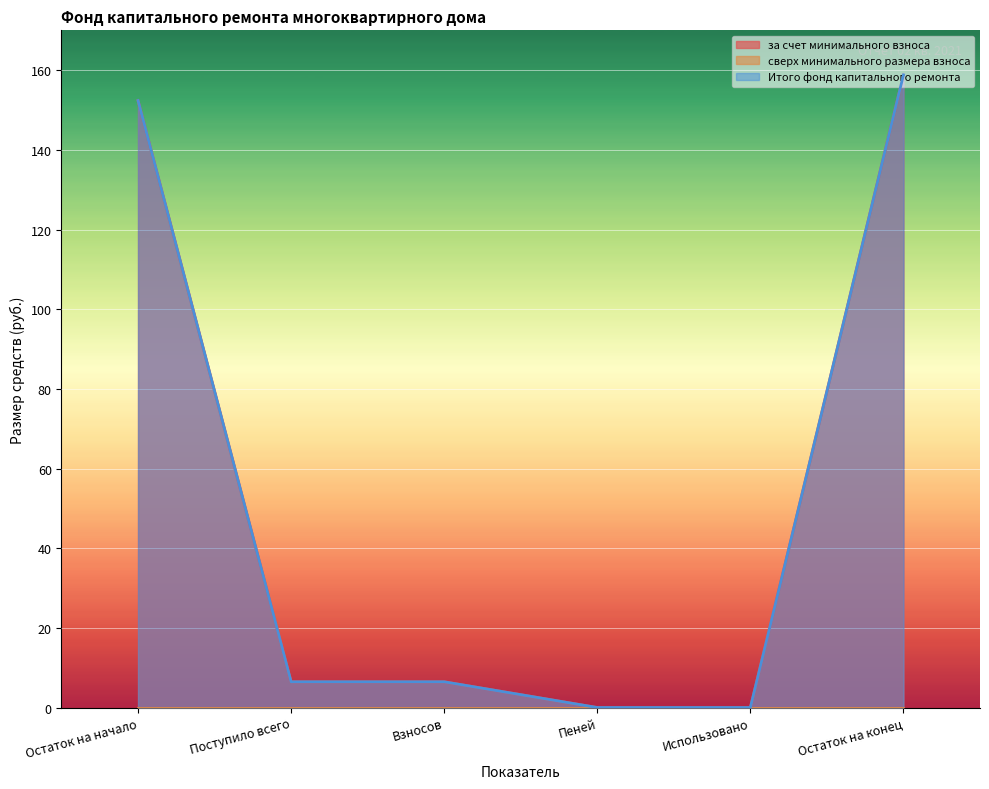

What is the label of the 6th point from the right?

Остаток на начало